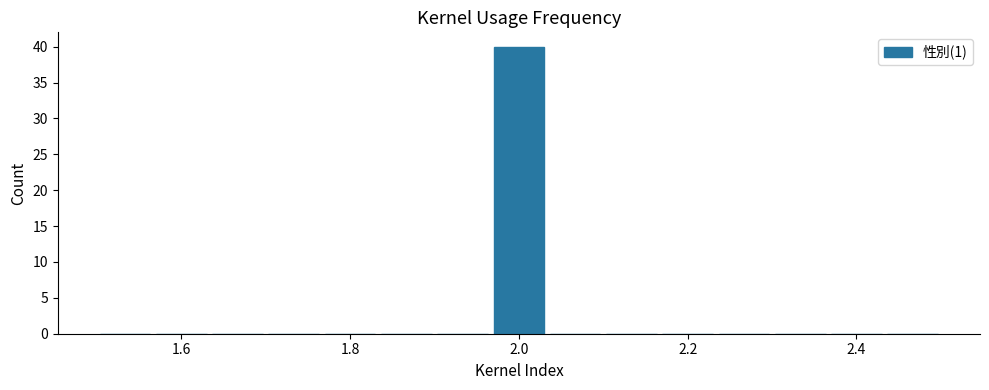

Around what value on the x-axis is the tallest bar? Give the approximate position of its centre, as read against the axis.

2.00